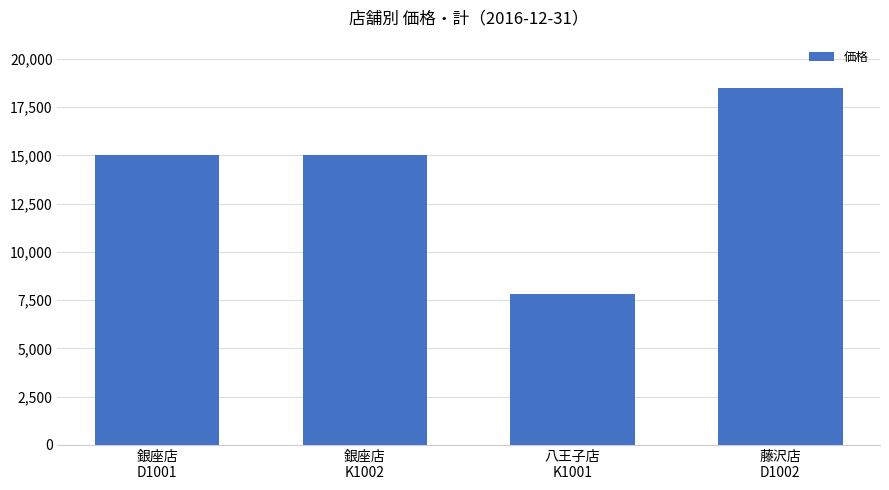

Reading left to right, what are all the values shown in this chart?

15000	15000	7800	18500